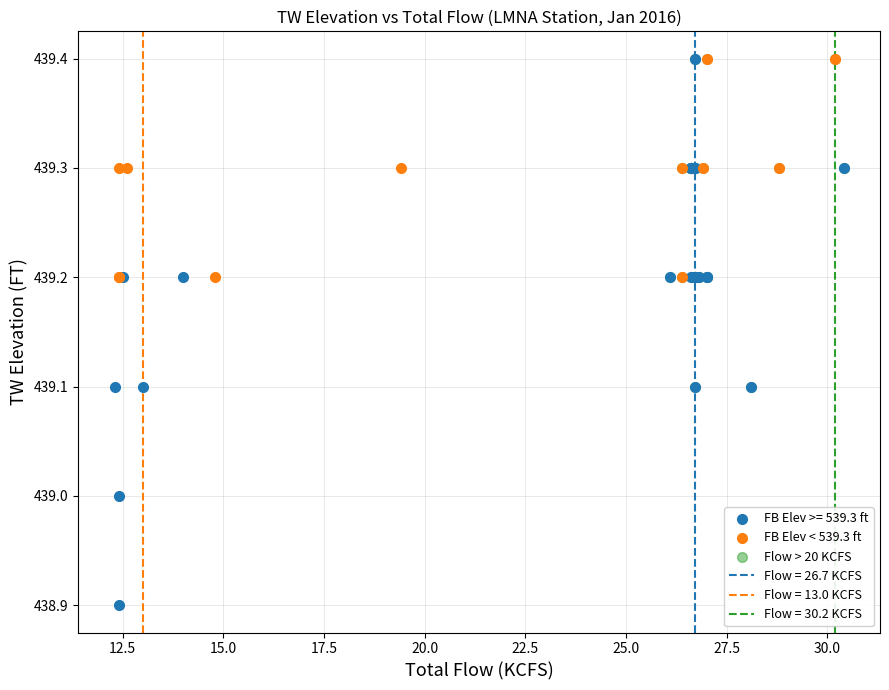

Which series contains the lowest Y value?

FB Elev >= 539.3 ft